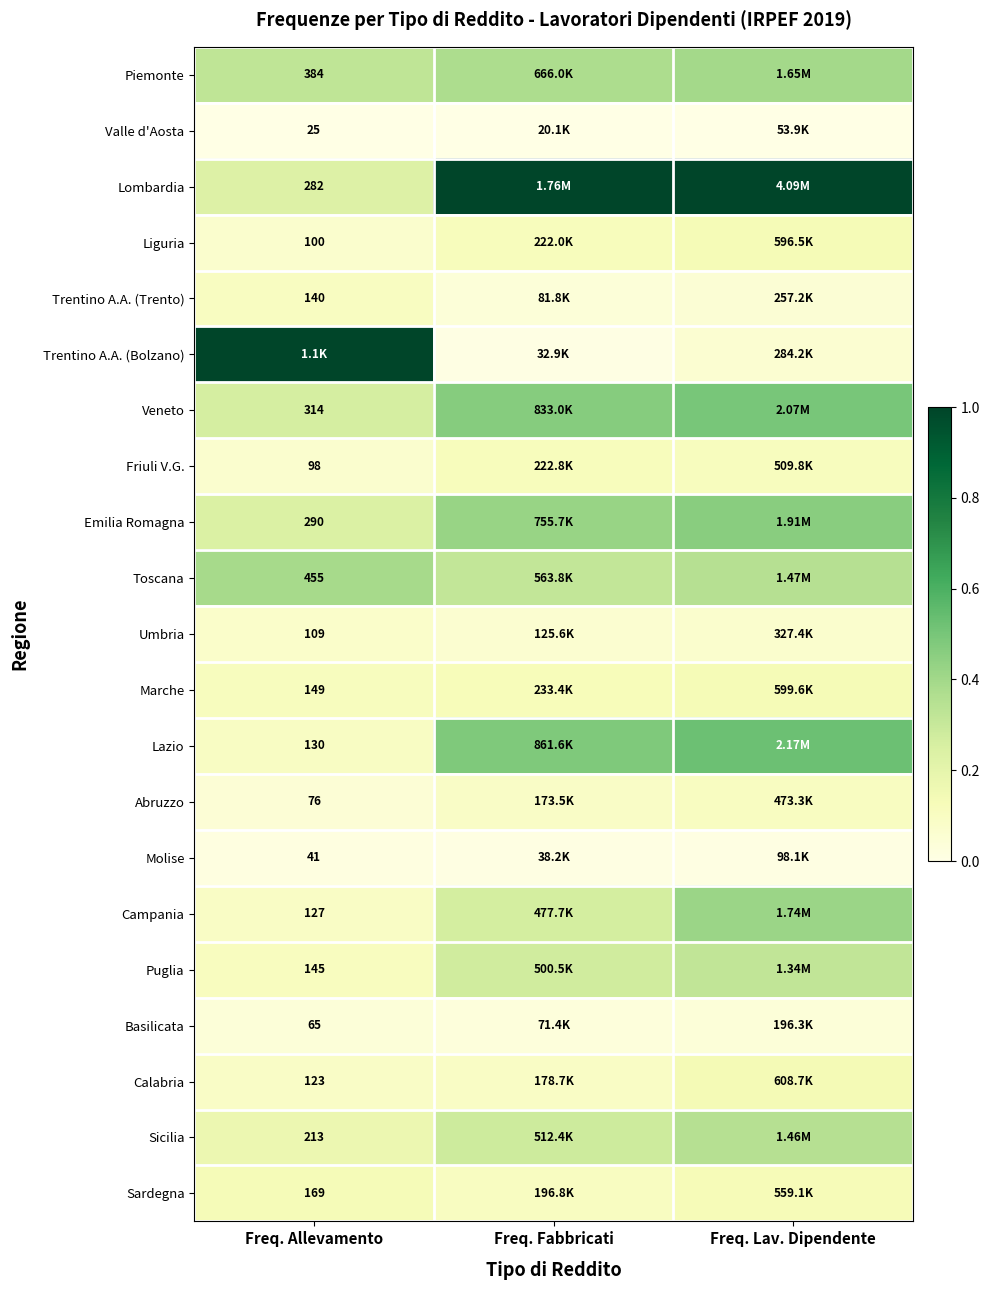

What is the sum of the Toscana values at Freq. Allevamento and Freq. Fabbricati?

0.7